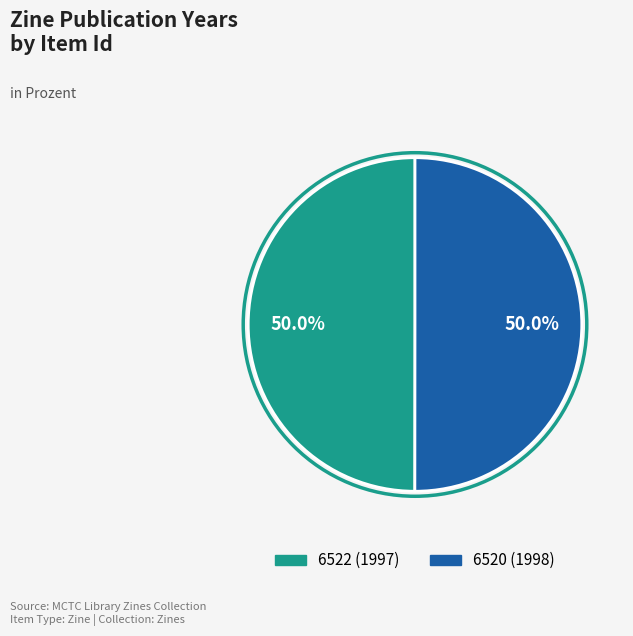

Is it true that 6520 (1998) is 64% of the pie?

False